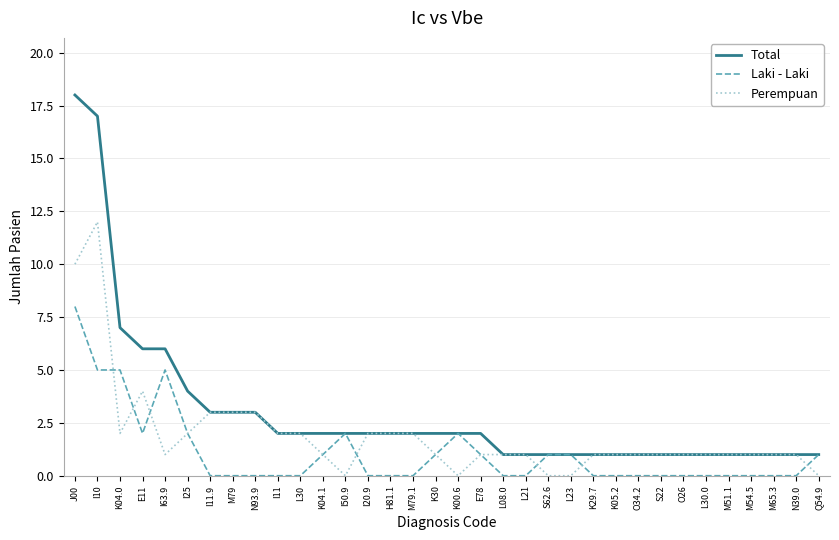

Which series has the largest total across all categories?

Total